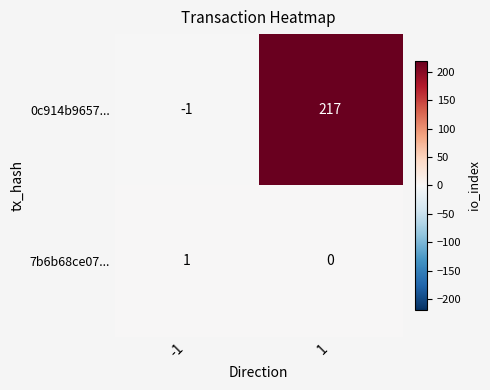

What is the sum of the 0c914b9657... values at 1 and -1?

216